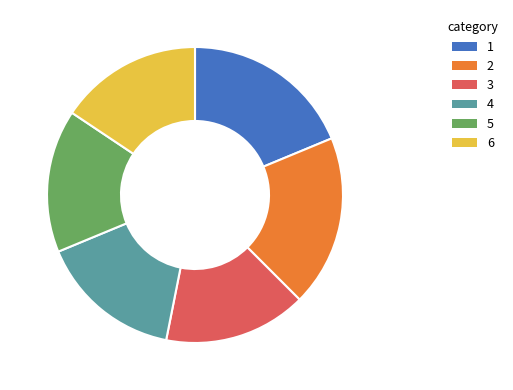

Does any single category account for the majority?

No